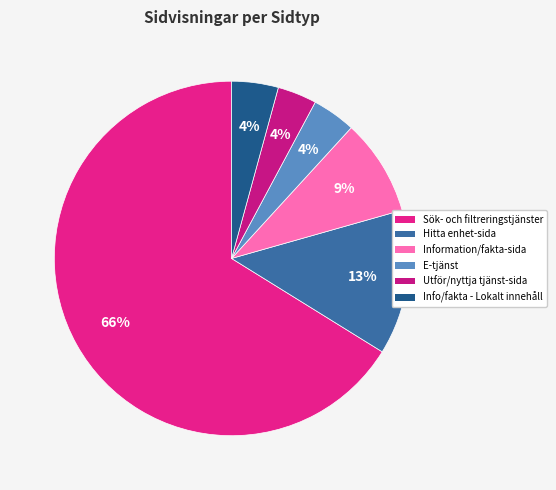

How many segments does this pie chart have?

6